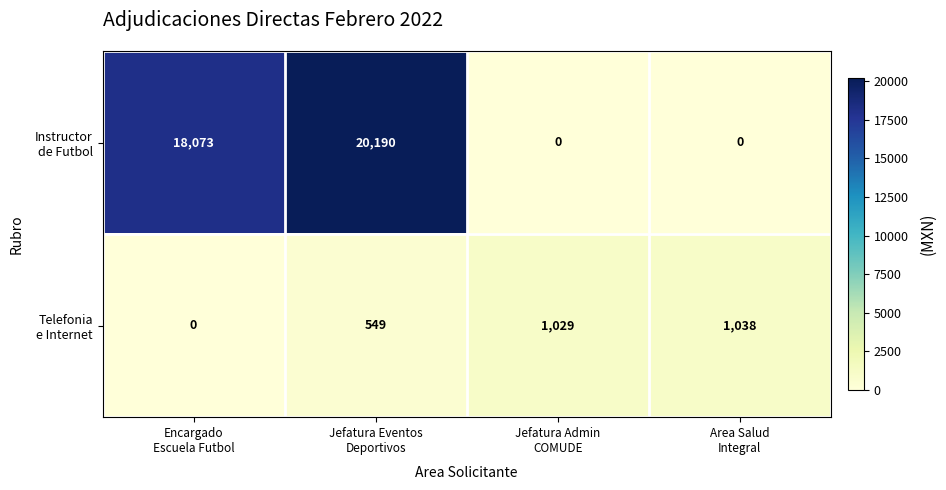

What is the greatest value displayed?

20190